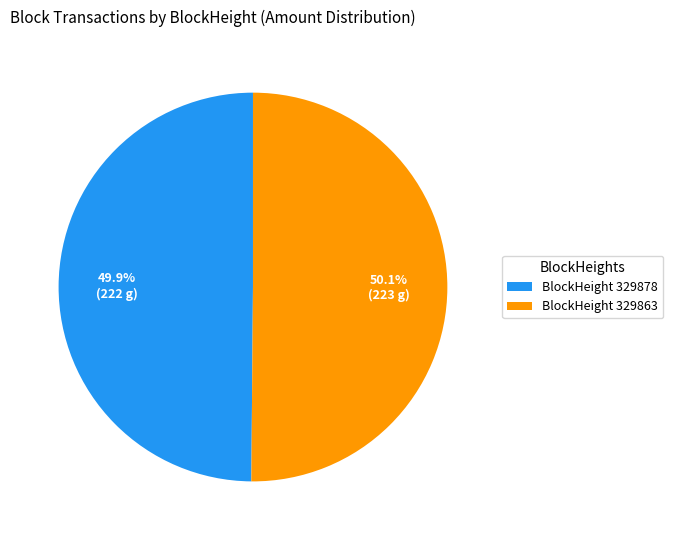

How much of the chart is everything except BlockHeight 329878?

50.1%